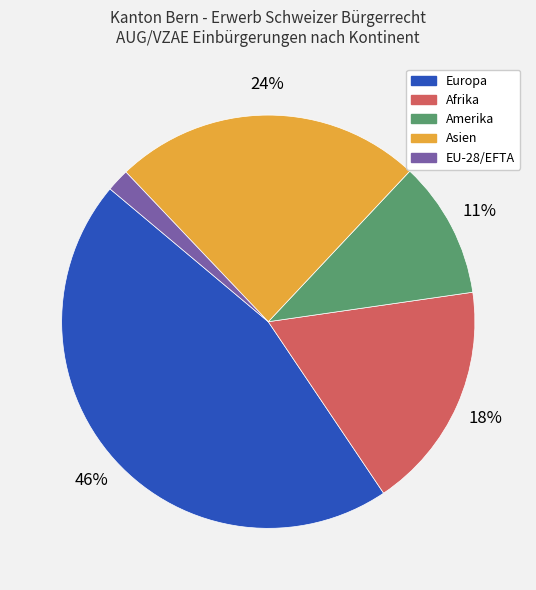

Is the sum of Amerika and EU-28/EFTA greater than half?

No